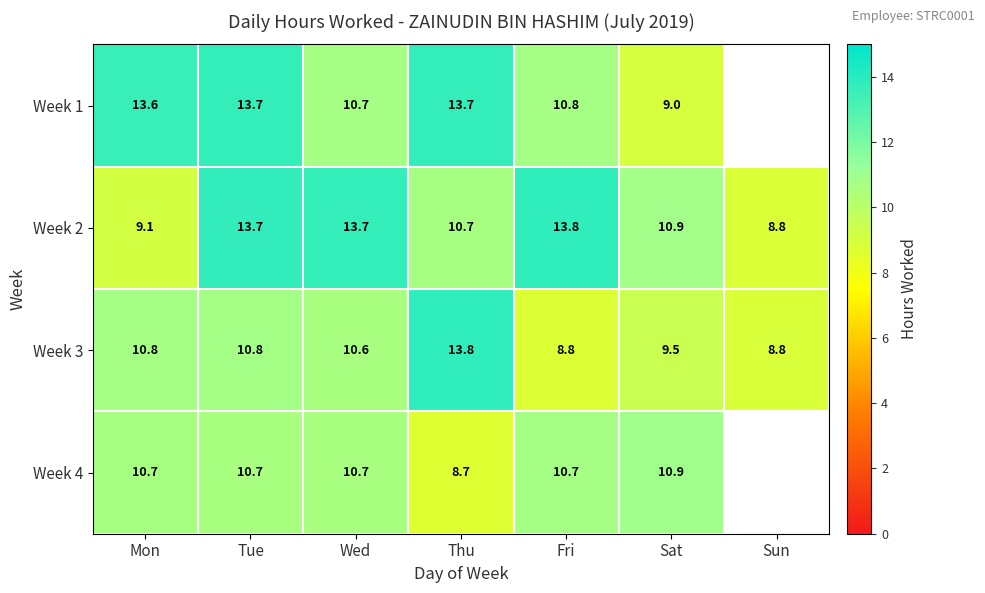

Where does the Week 2 series first go above 10?

Tue